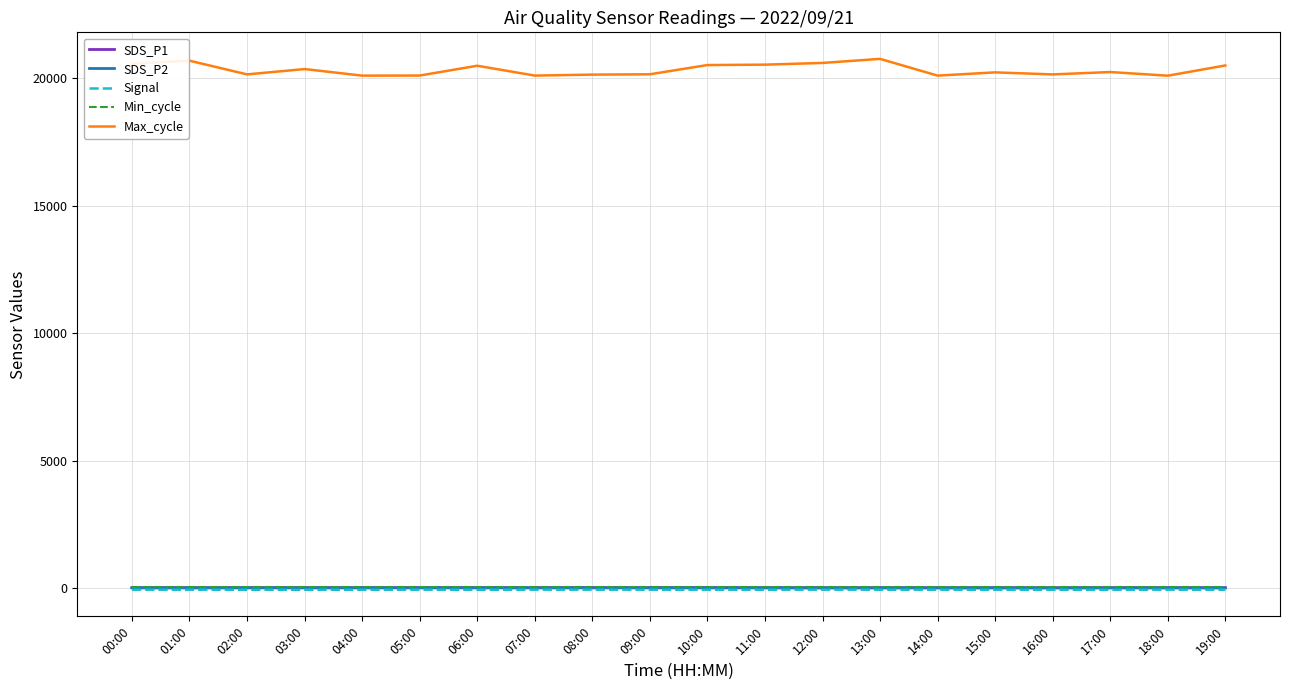

True or false: SDS_P1 and Max_cycle intersect in this chart.

False